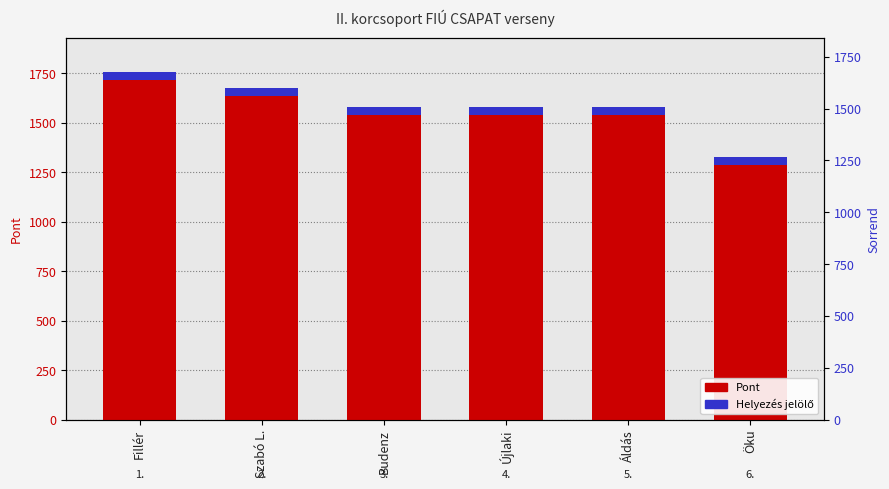

What are all the series names shown in the legend?

Pont, Helyezés jelölő